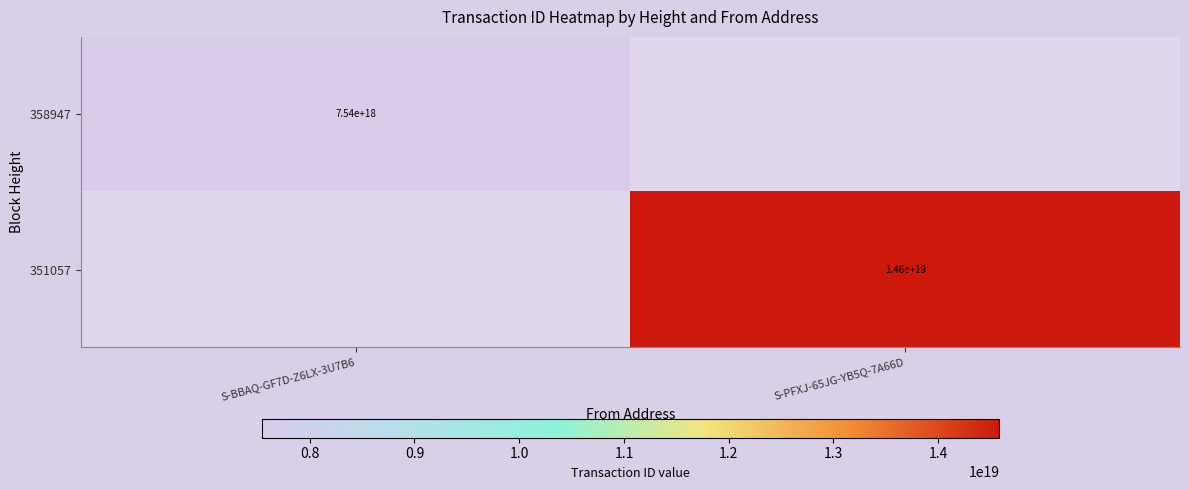

Is it true that 358947 equals 7540000000000000000 at S-BBAQ-GF7D-Z6LX-3U7B6?

True